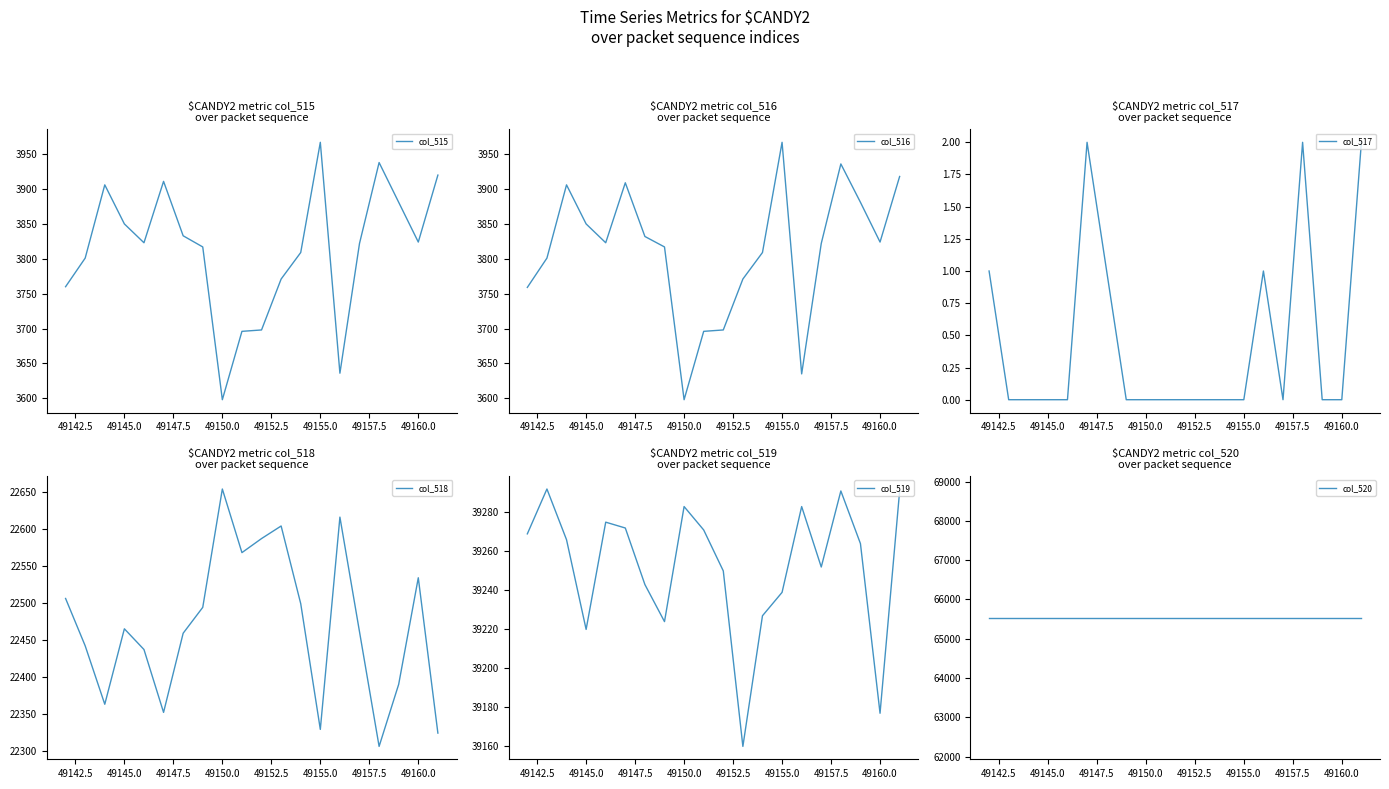

Which category has the highest value in the col_515 series?

49155.0